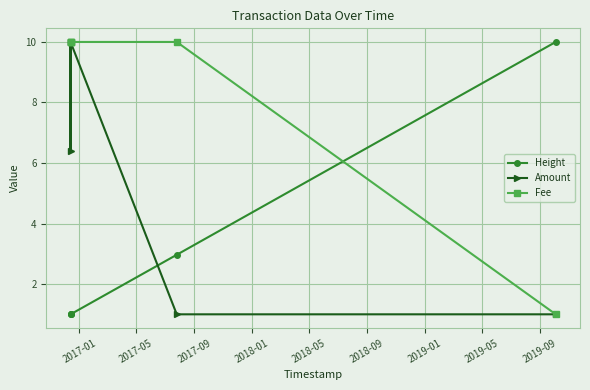

Read the Fee value at 2017-05.

10.0